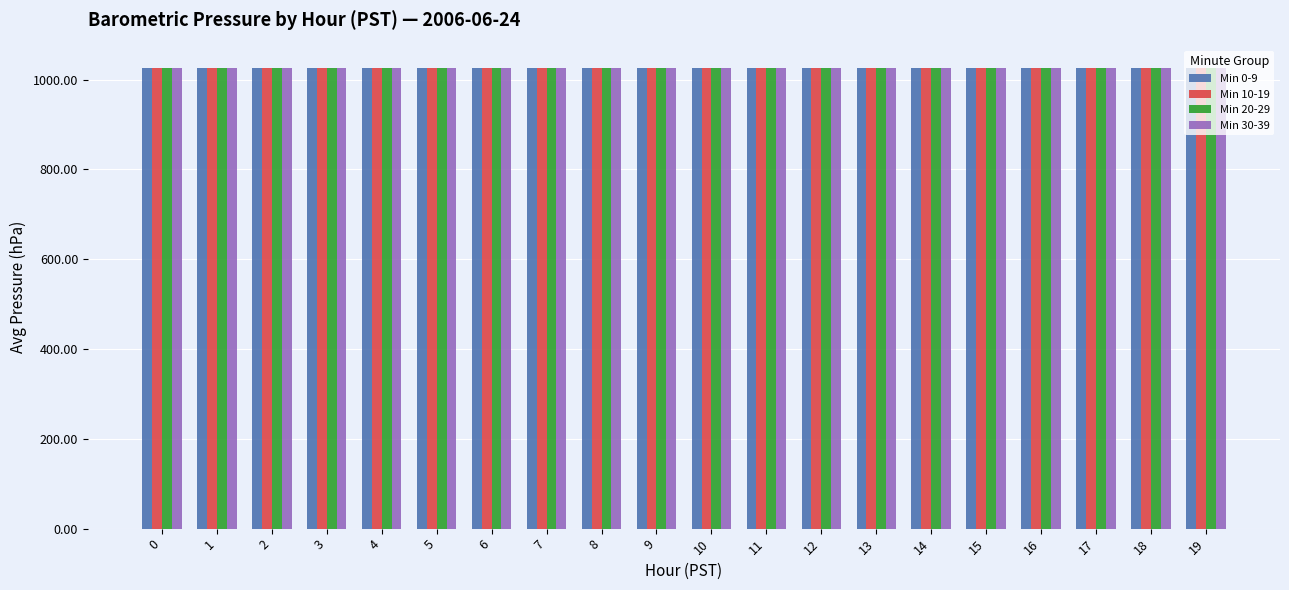

What is the total value across all series at 1?

4098.8